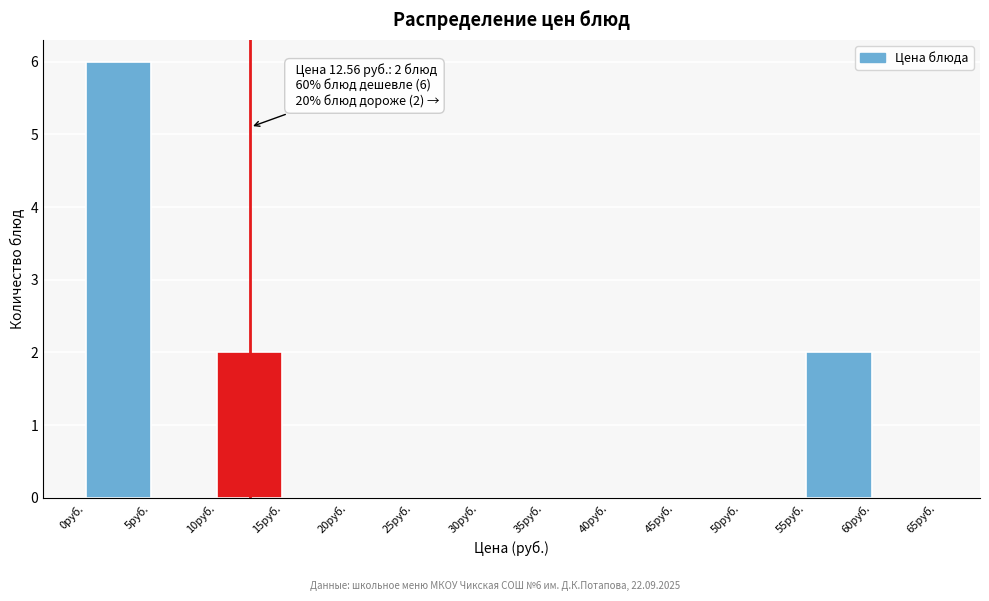

Over which range of the x-axis is the bar tallest?

0 to 5